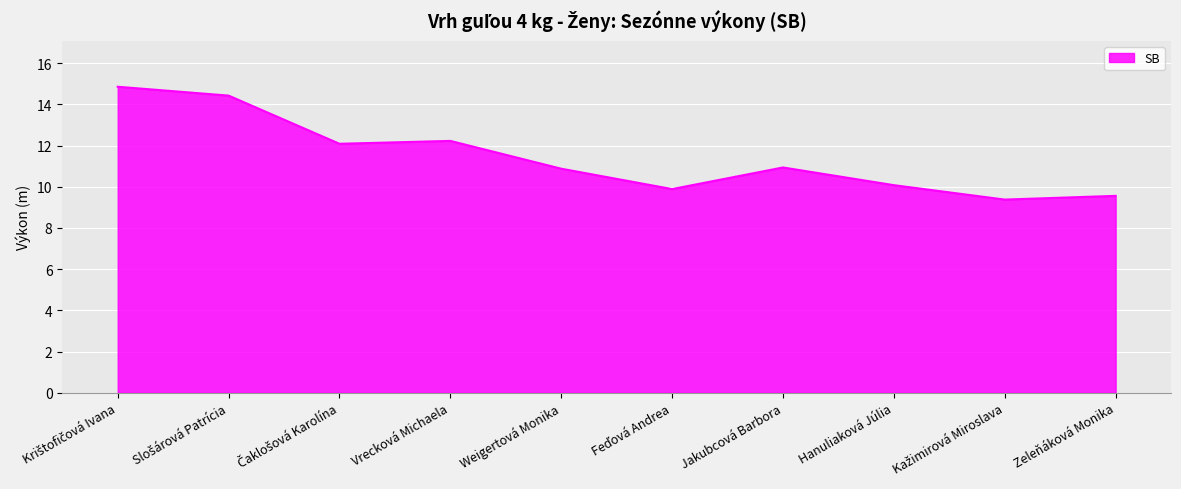

What is the approximate value at Vrecková Michaela?

12.2